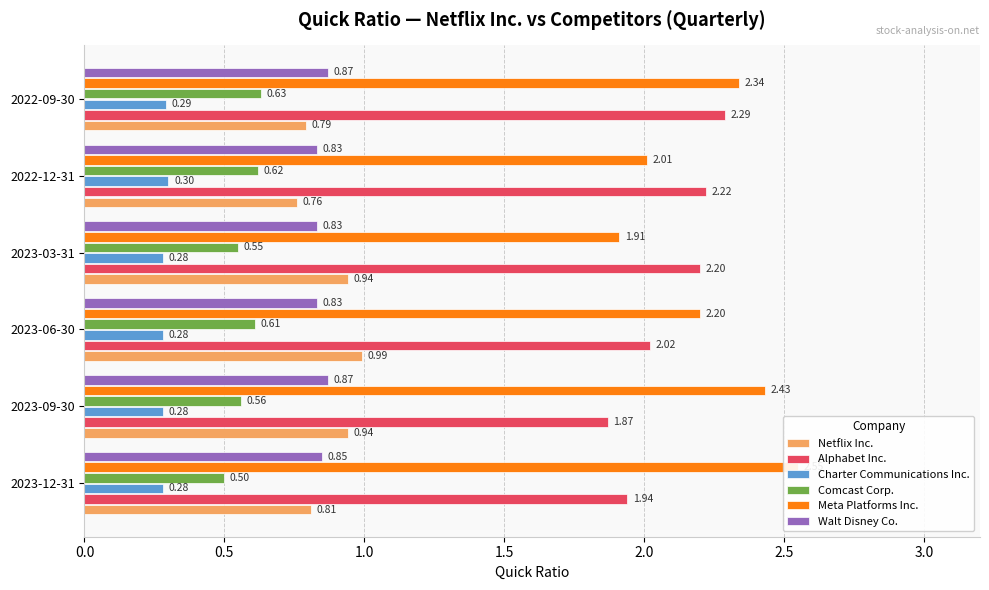

The Comcast Corp. series shows 1.0 at 2022-09-30. True or false?

False